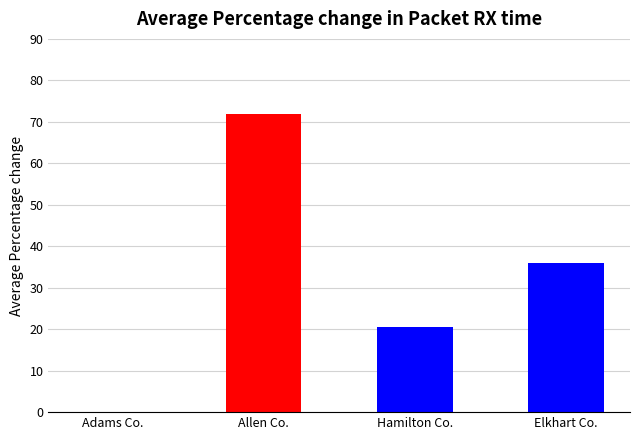

At which category does the chart reach its peak across all series?

Allen Co.